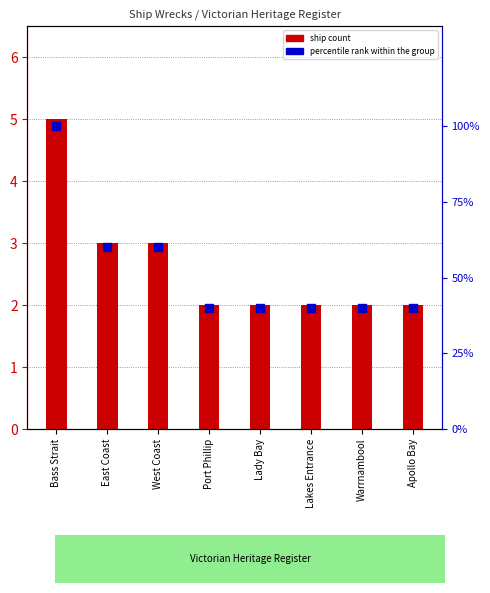

Which series has the largest total across all categories?

percentile rank within the group